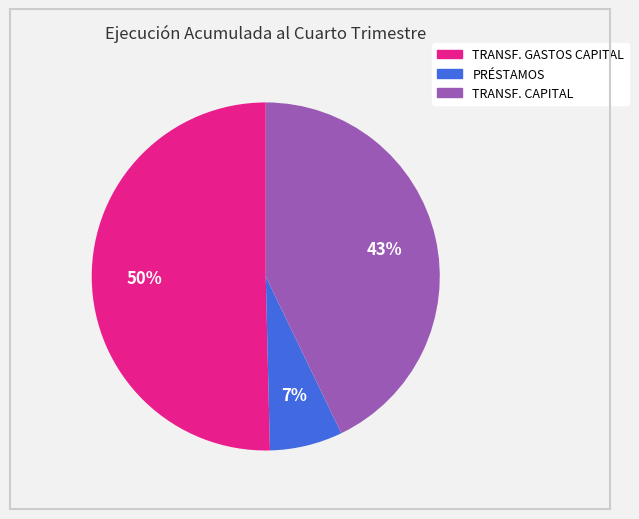

Count the number of slices in the pie.

3